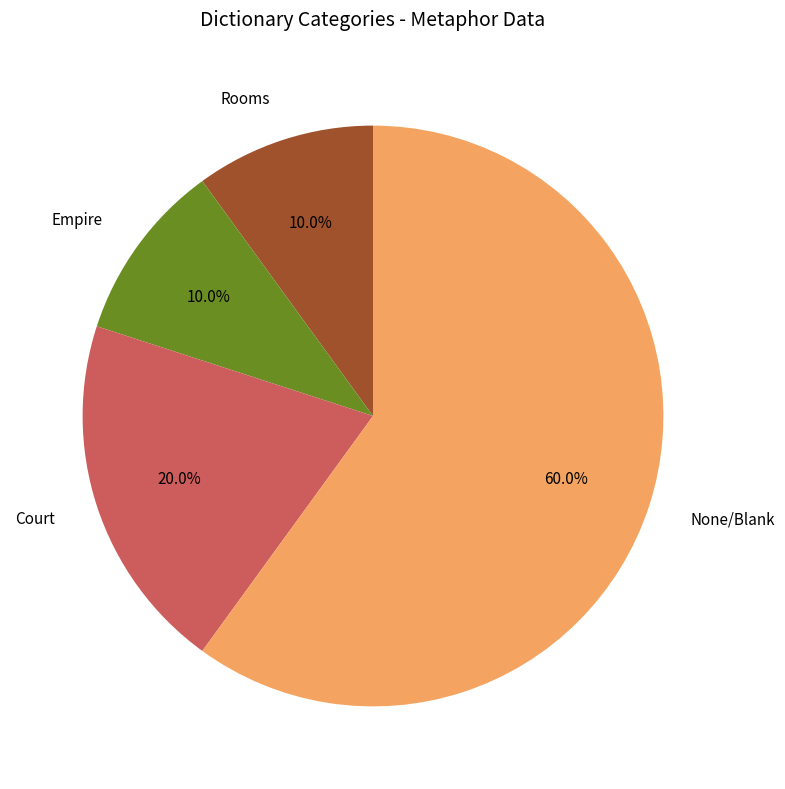

Which slice is the largest?

None/Blank